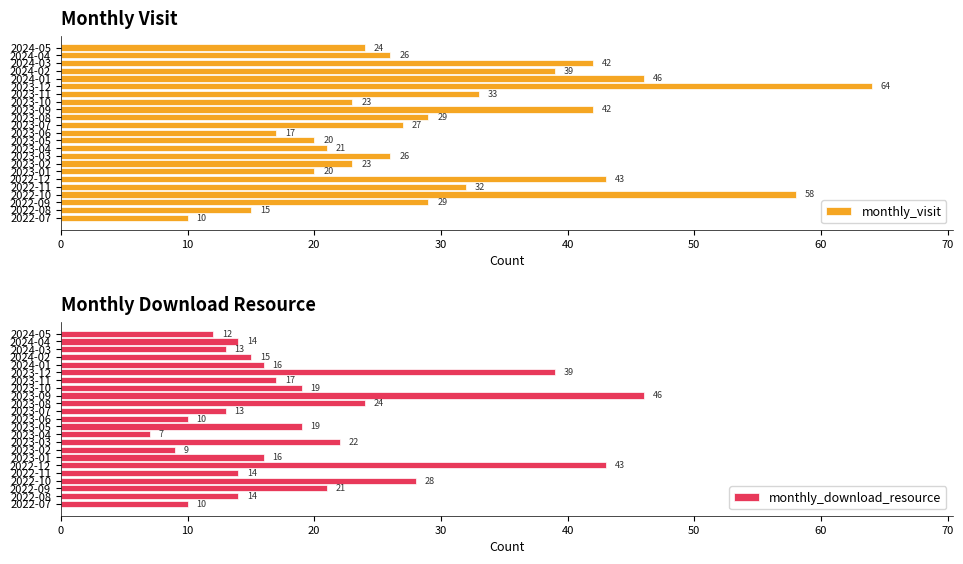

What is the difference between the second highest and second lowest values in the monthly_visit series?

43